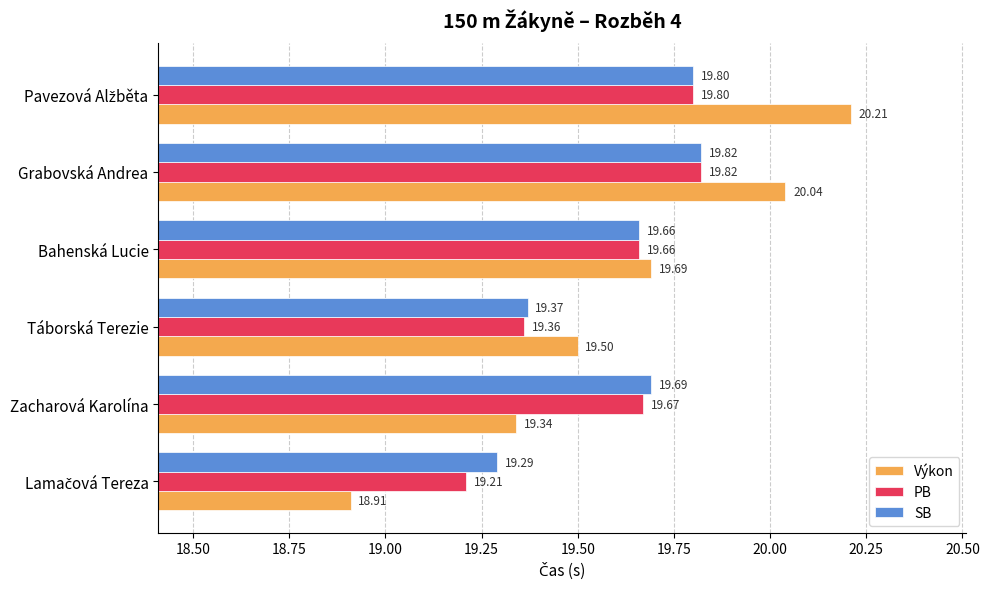

What is the average value of the SB series?

19.6